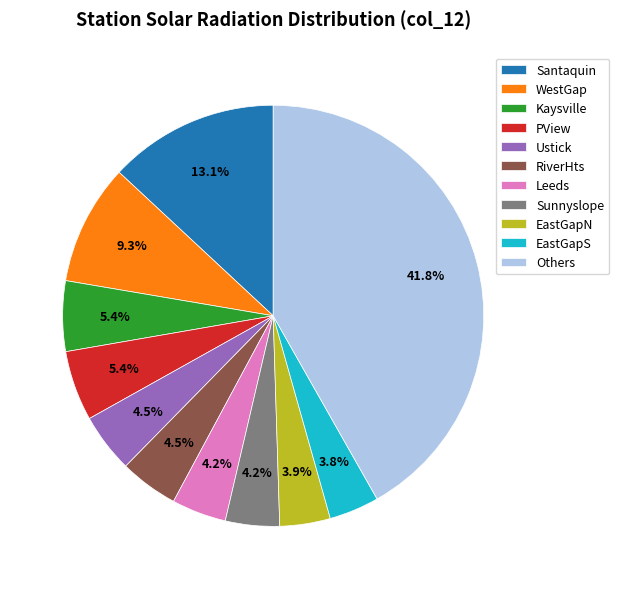

Which slice is the largest?

Others